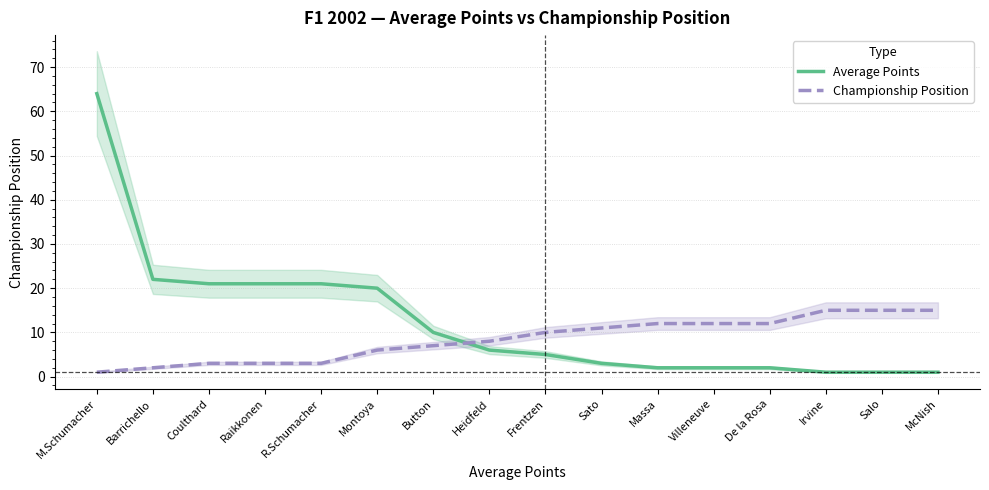

How many lines are shown in the chart?

2